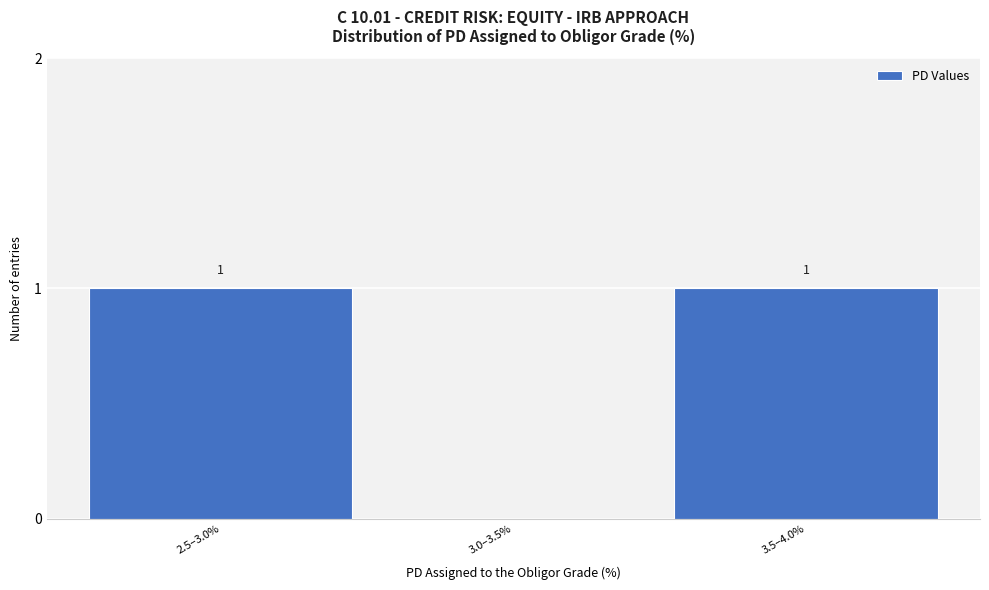

Reading right to left, list all the values displayed in this chart.

3.5–4.0%=1	3.0–3.5%=0	2.5–3.0%=1